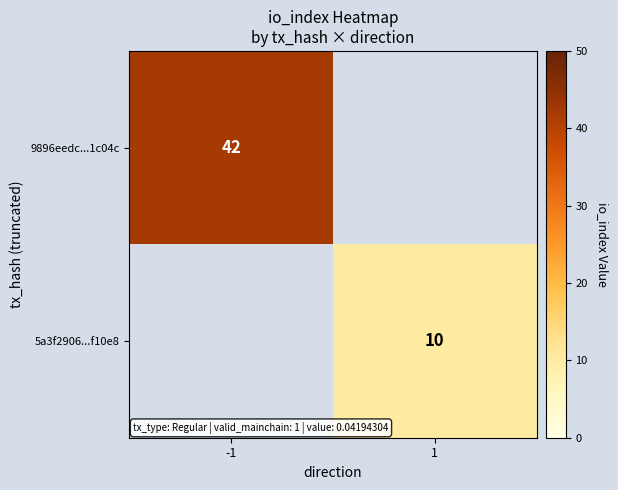

The value of 5a3f2906...f10e8 at 1 is 10. True or false?

True